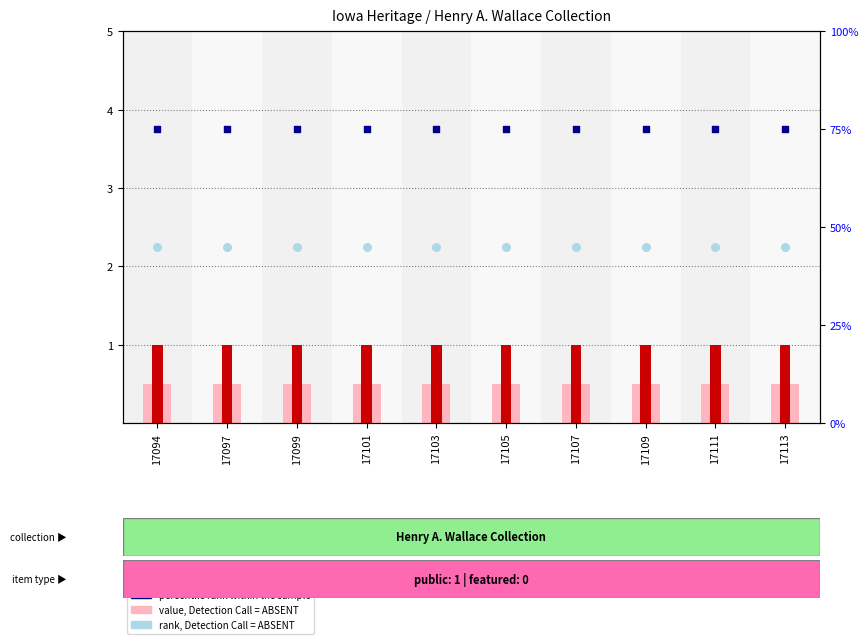

Which series has the widest spread of Y values?

value, Detection Call = ABSENT